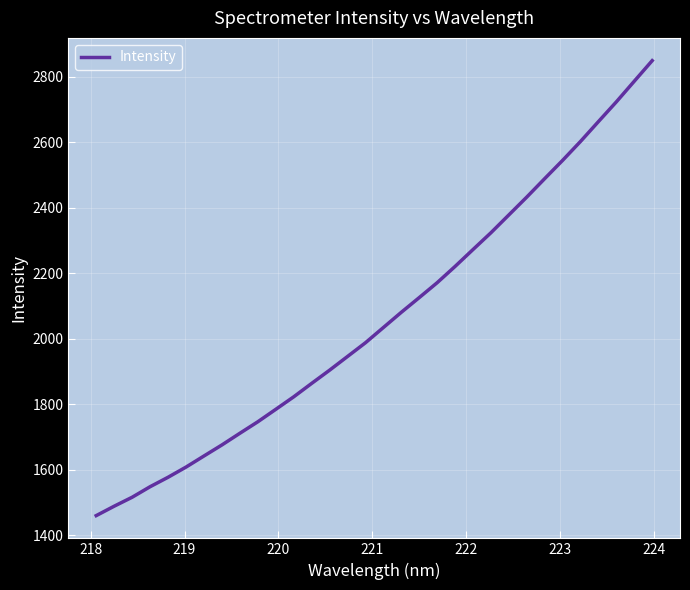

What is the difference between the maximum and minimum values?

1389.3